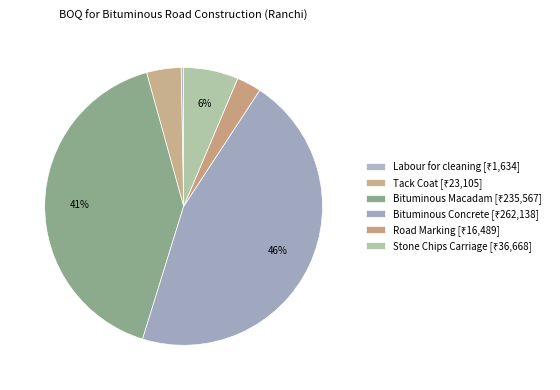

To the nearest percent, what is the combined percentage of Road Marking and Bituminous Macadam?

44%